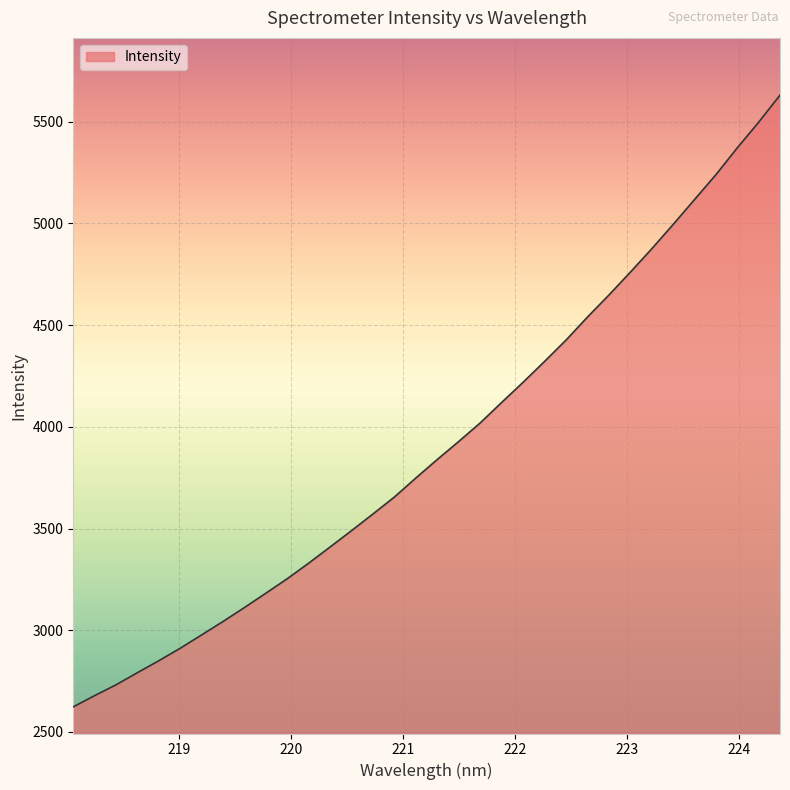

What is the greatest value displayed?

5631.1